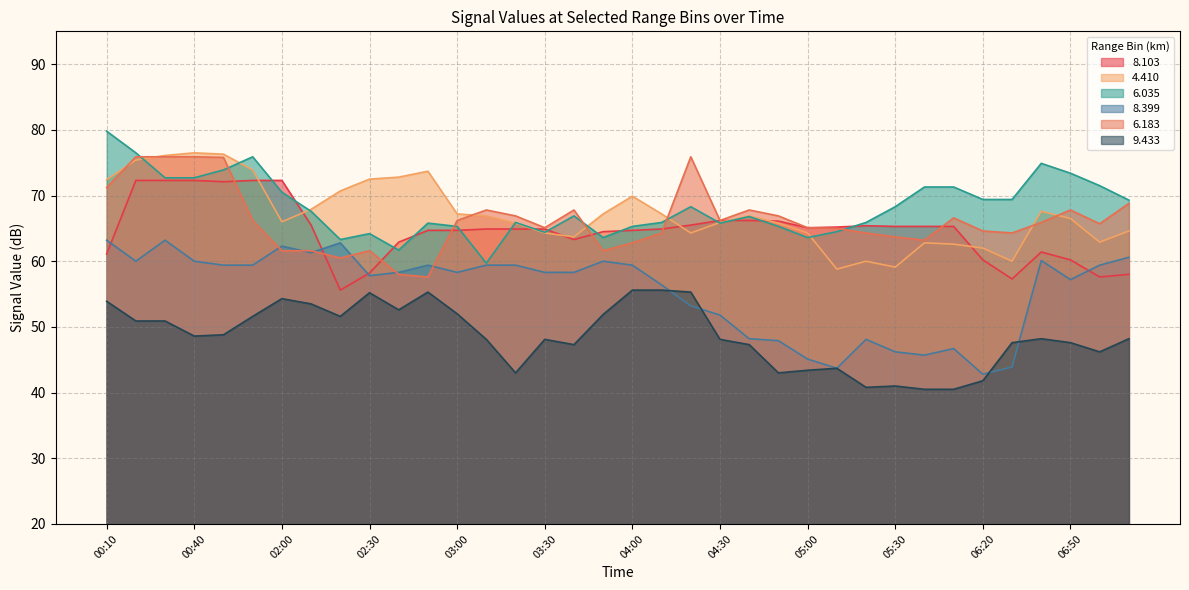

Which label corresponds to the largest value in the chart?

00:10